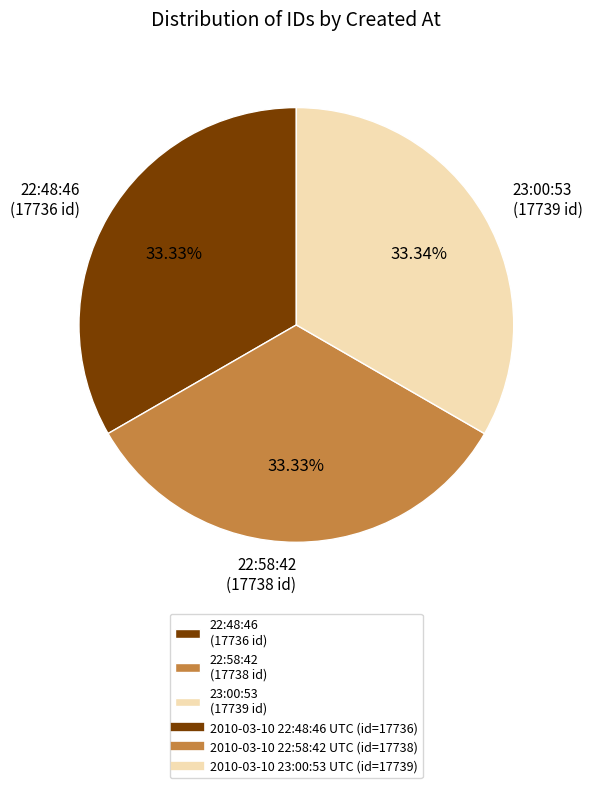

Does 23:00:53 (17739 id) represent more than half of the total?

No